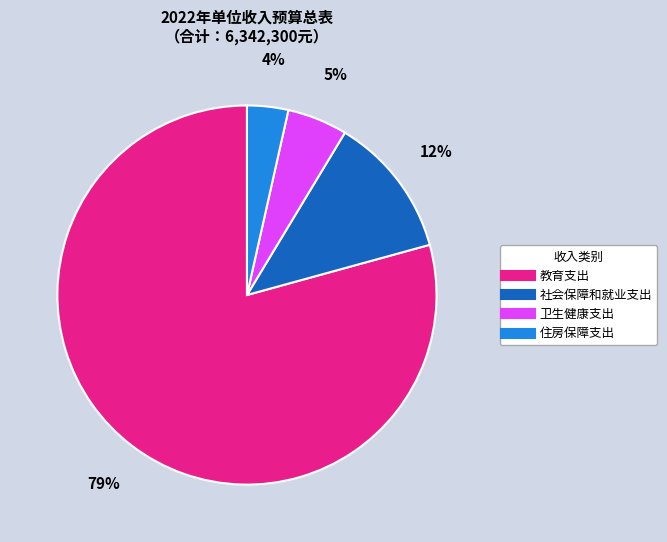

Rank the categories by value from lowest to highest.

住房保障支出, 卫生健康支出, 社会保障和就业支出, 教育支出